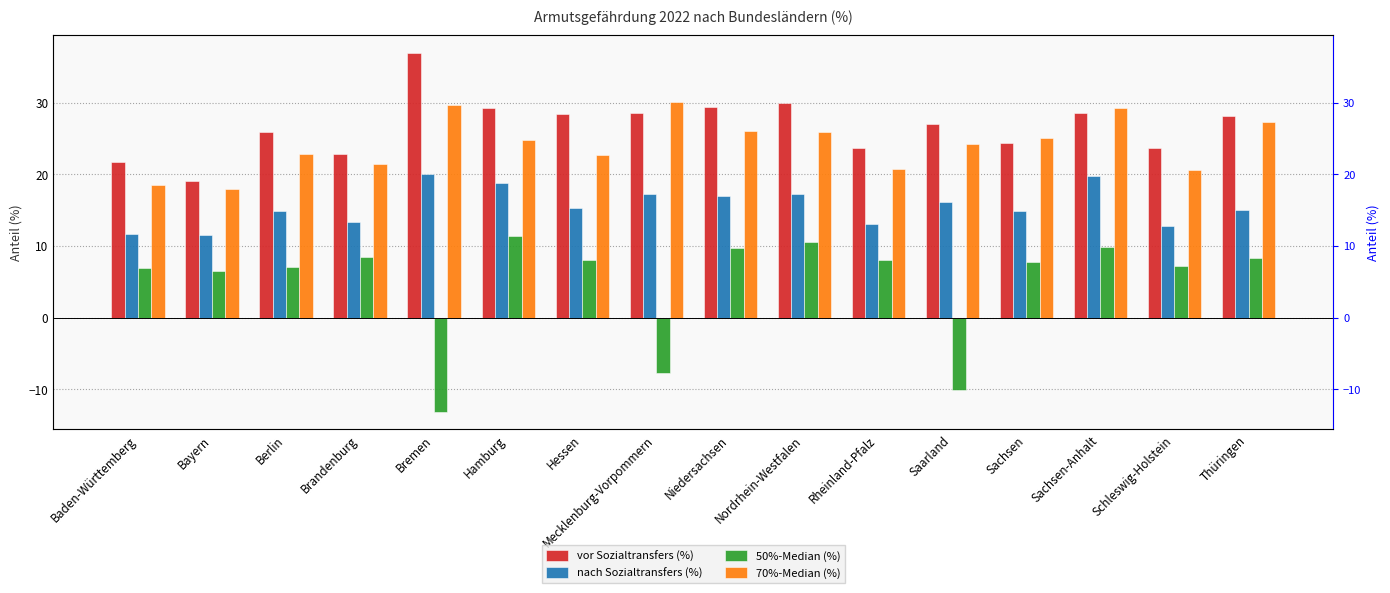

What is the approximate value of vor Sozialtransfers (%) at Bremen?

36.9